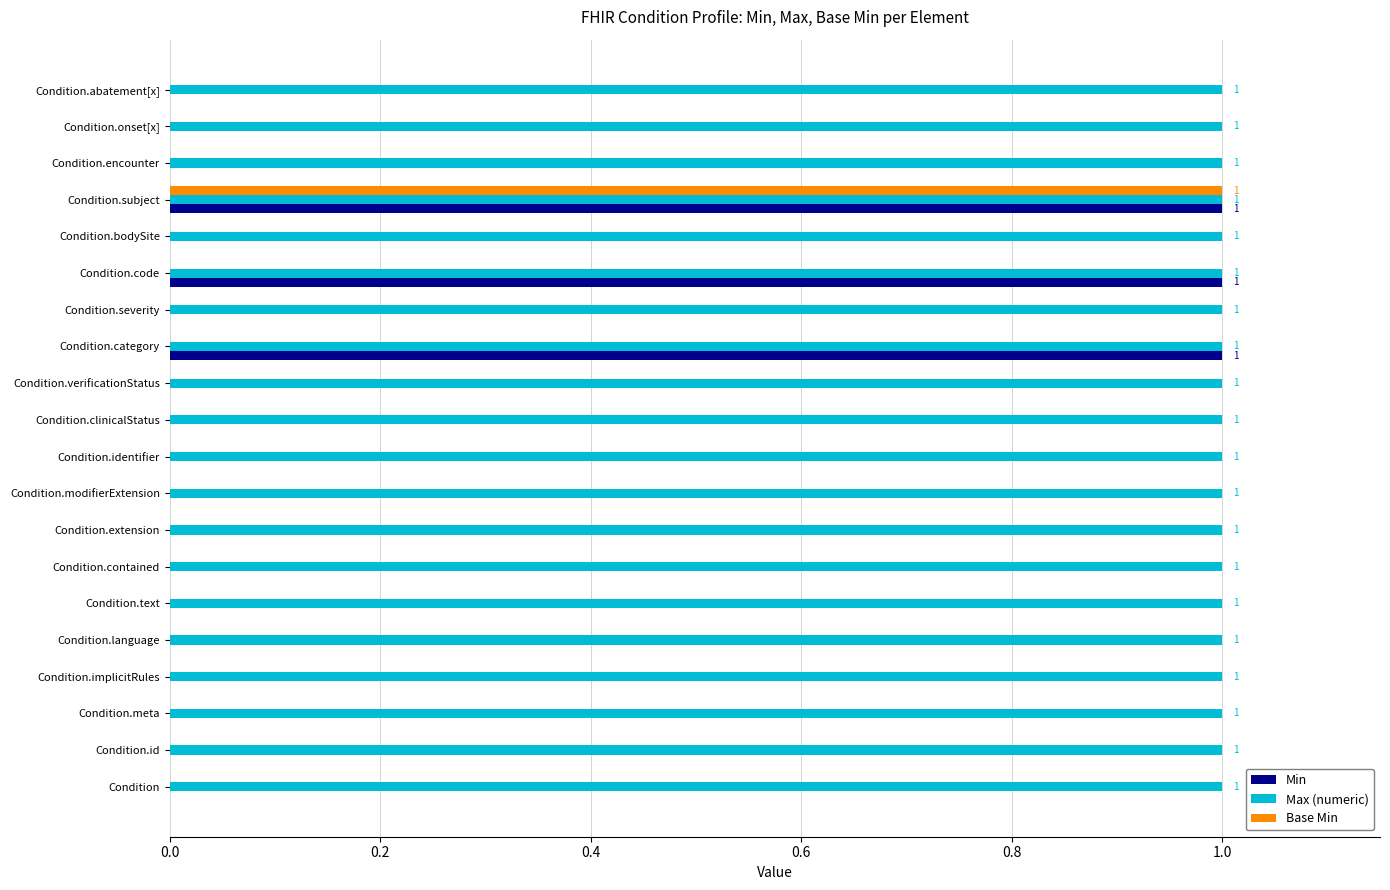

What is the average value of the Base Min series?

0